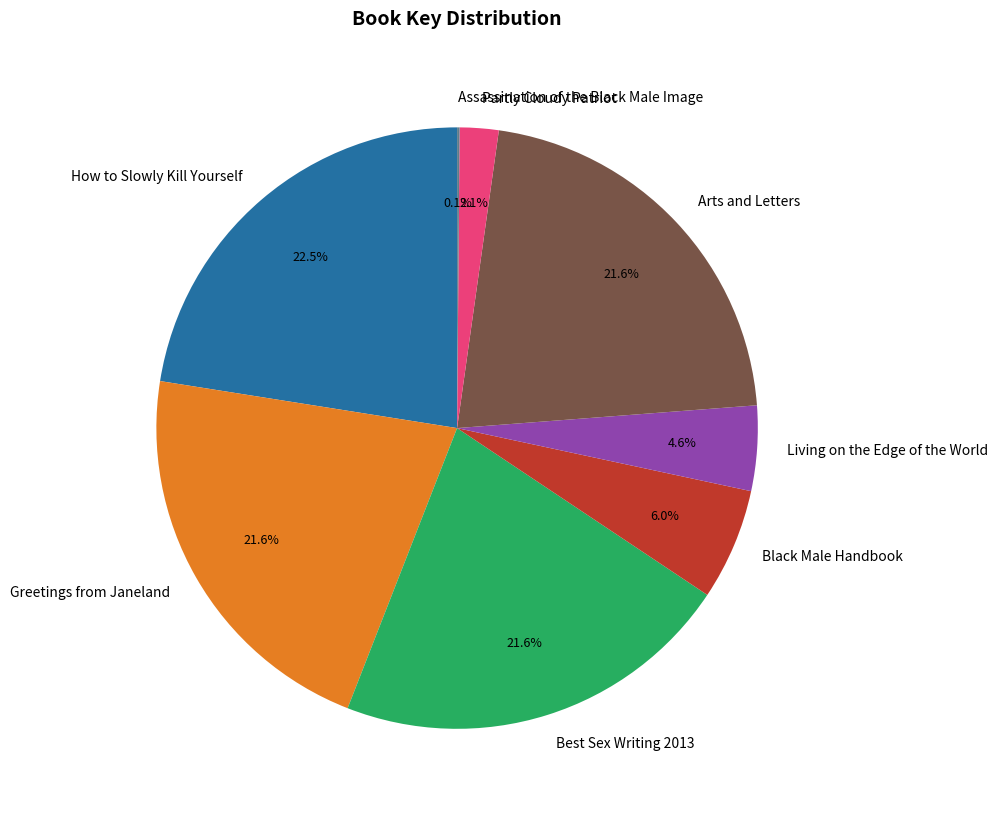

Is there any slice that represents more than half of the pie?

No